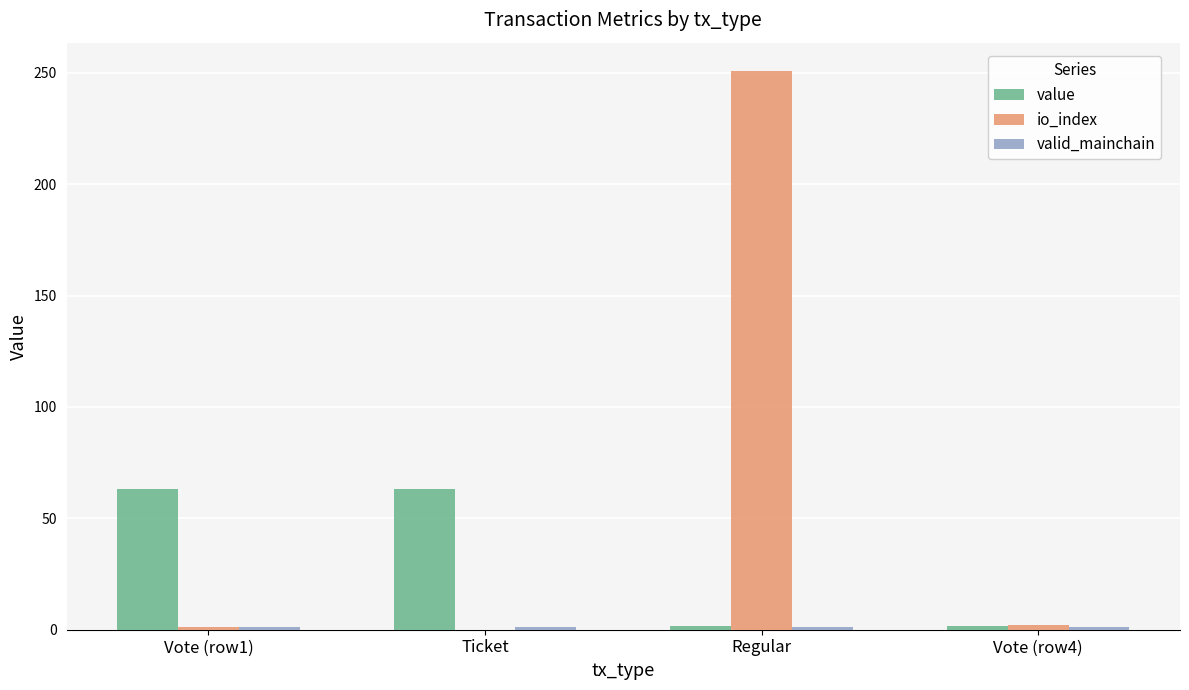

Which series has the largest total across all categories?

io_index